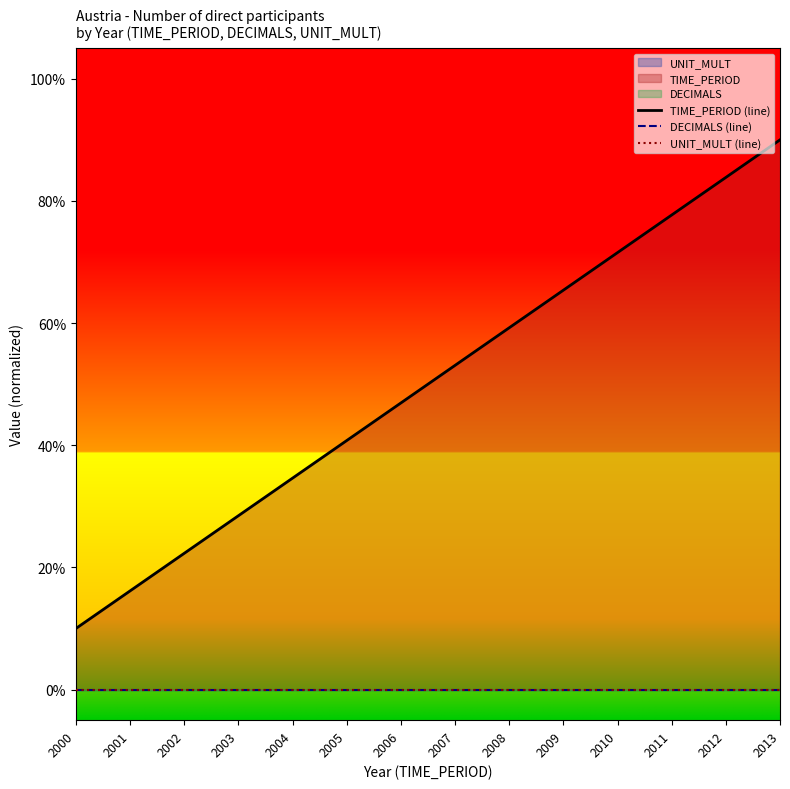

At 2005, list the series in order from largest to smallest.

TIME_PERIOD (line), DECIMALS (line), UNIT_MULT (line)